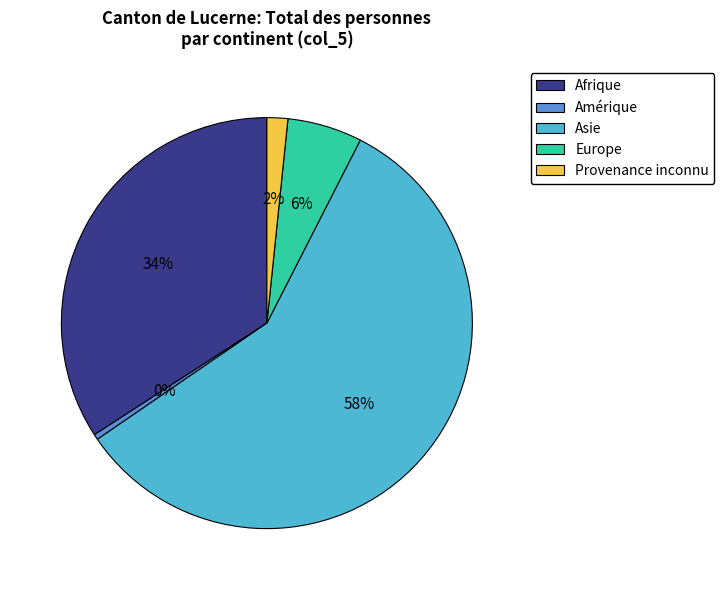

Rank the categories by value from highest to lowest.

Asie, Afrique, Europe, Provenance inconnu, Amérique